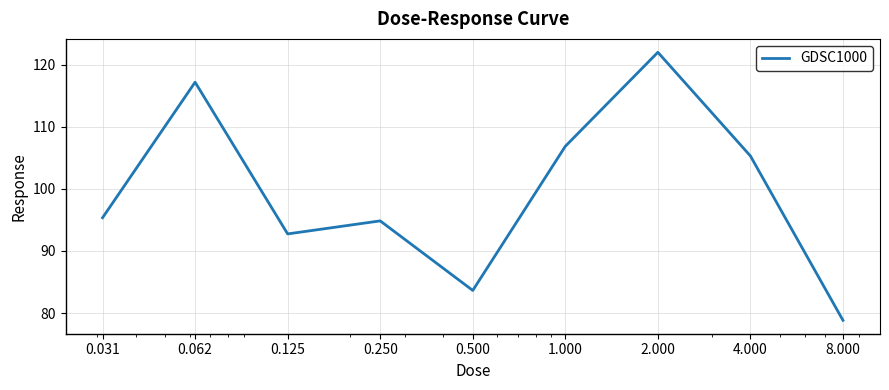

What is the maximum value shown in the chart?

122.0